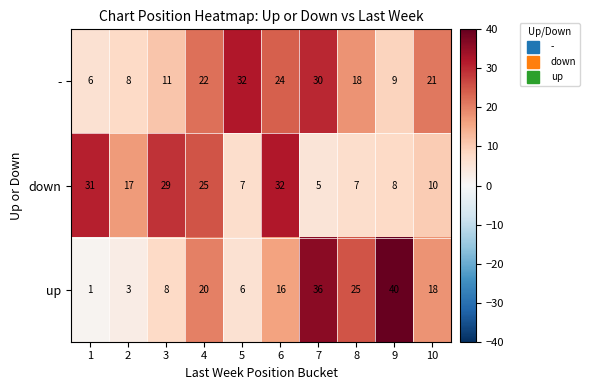

Is the value of up at 3 greater than the value of down at 2?

No